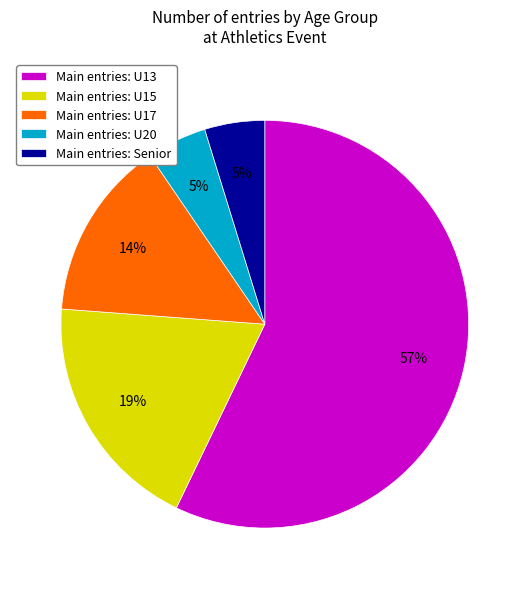

Combined, do Main entries: U15 and Main entries: Senior account for over 50%?

No